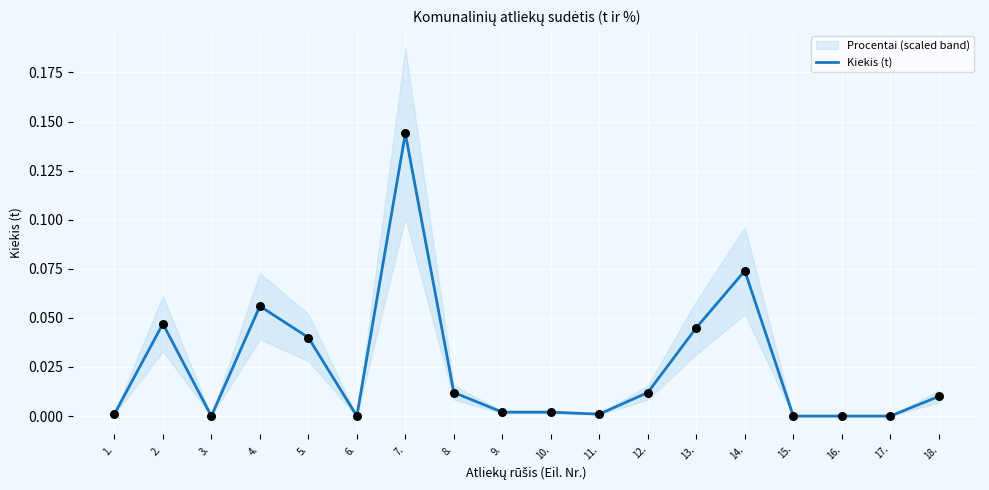

Between 1. and 18., which is larger?

18.